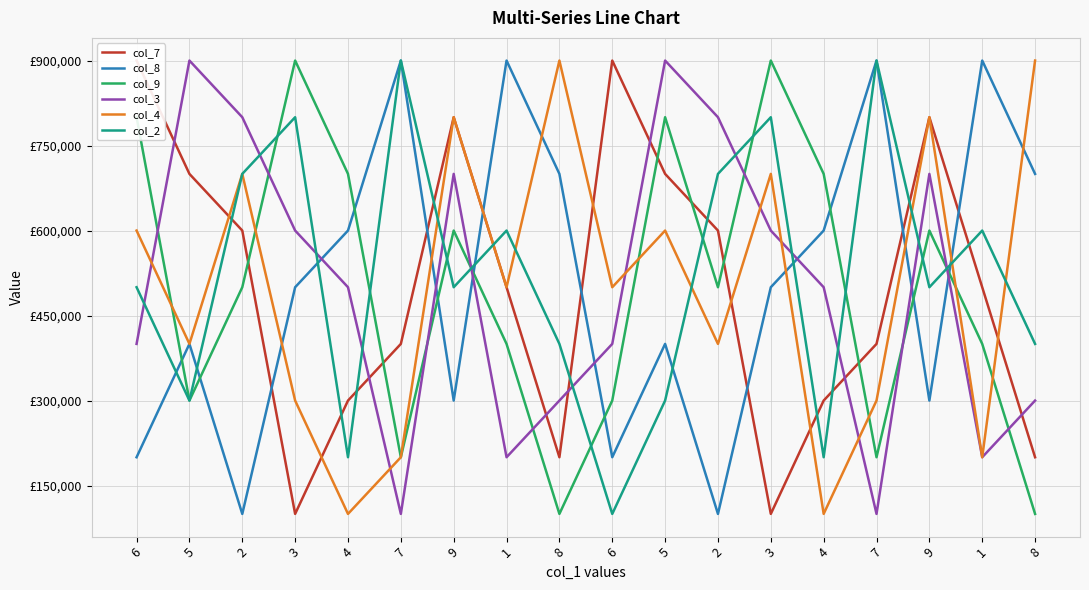

What is the label of the 8th point from the left?

1